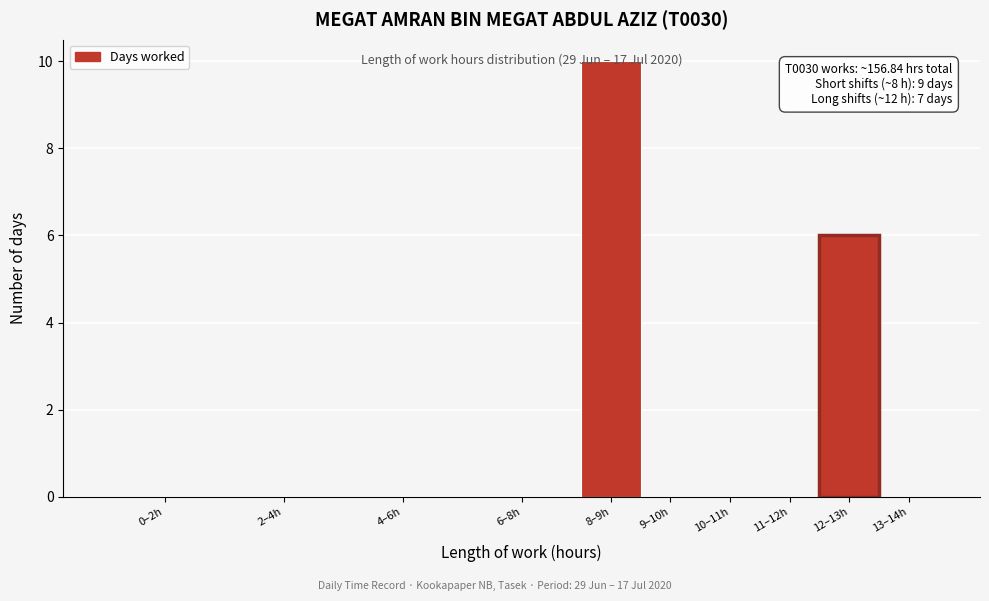

The chart shows a value of 4 at 9–10h. True or false?

False